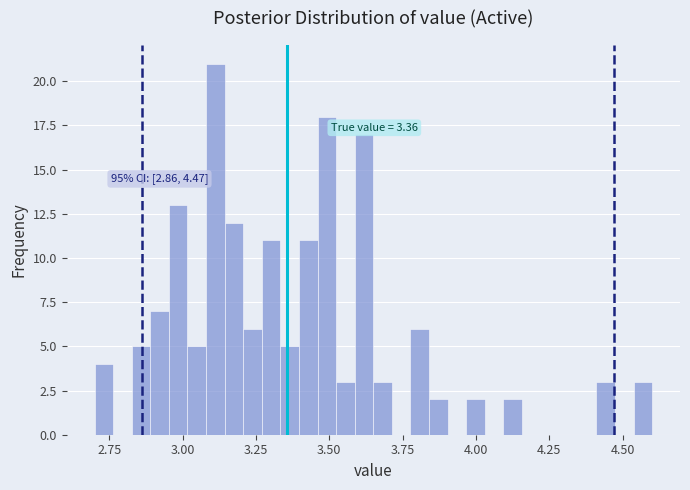

Read against the x-axis, roughly where is the centre of the tallest bar?

3.10